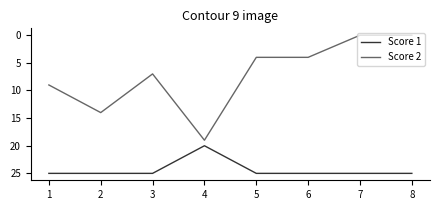

True or false: Score 1 has a value of 25 at 5.

True